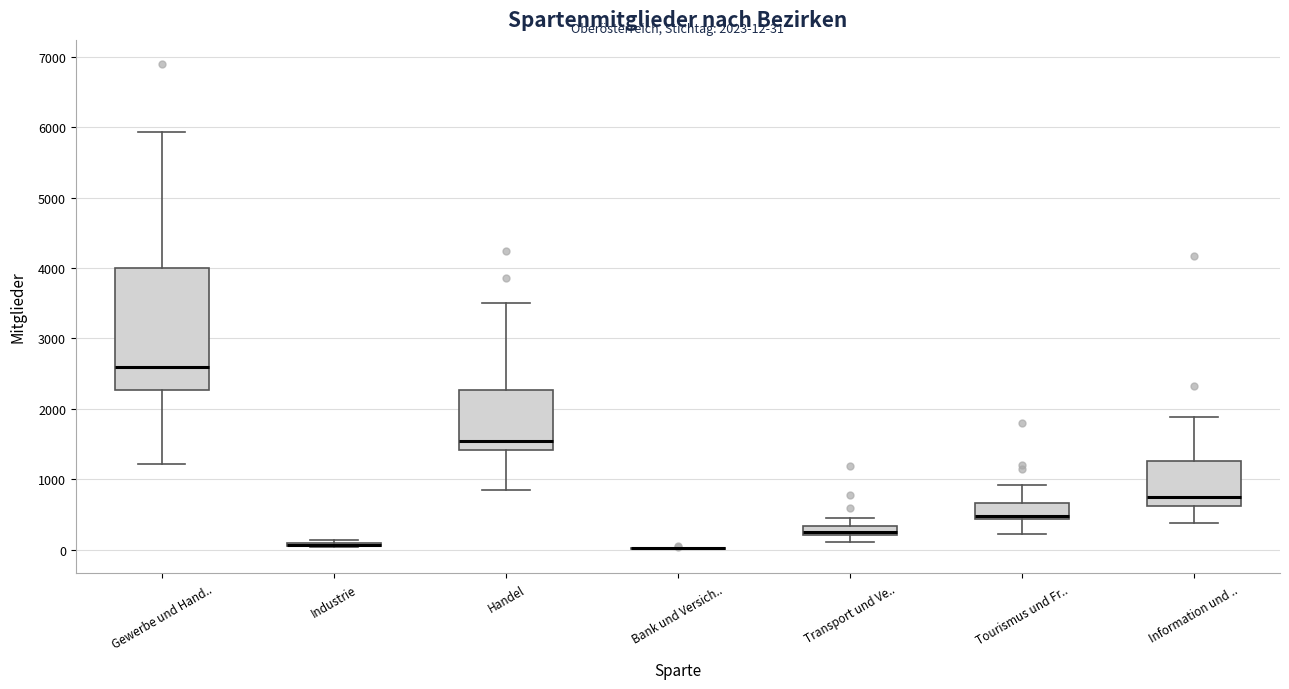

Comparing the boxes themselves (not the whiskers), which one is the tallest?

Gewerbe und Hand..